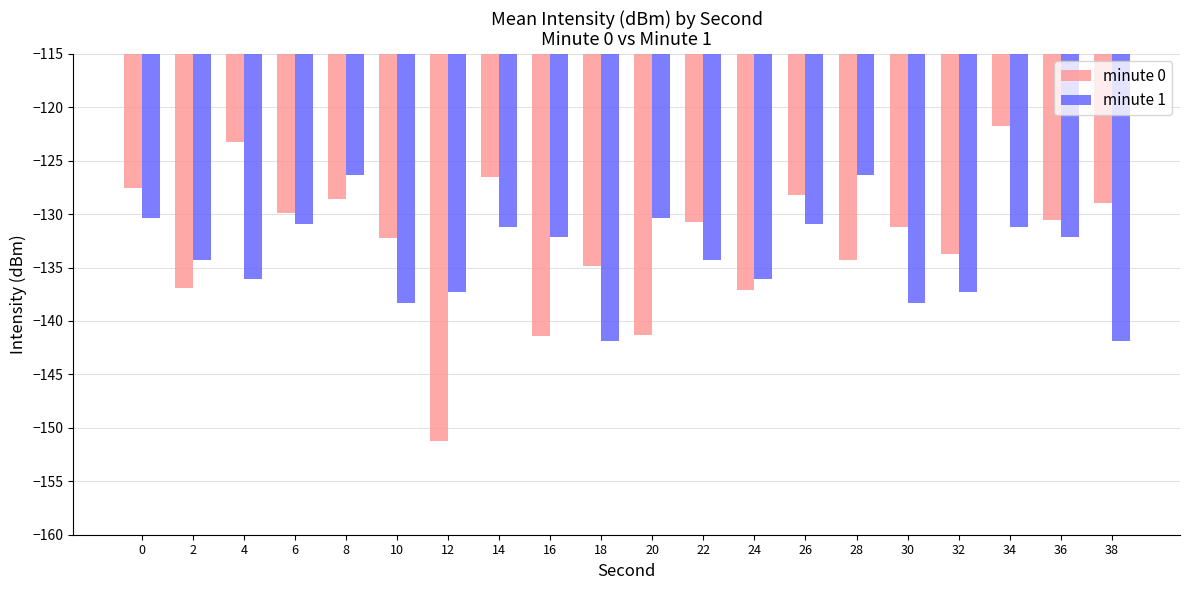

Rank the series by their average value, from highest to lowest.

minute 0, minute 1